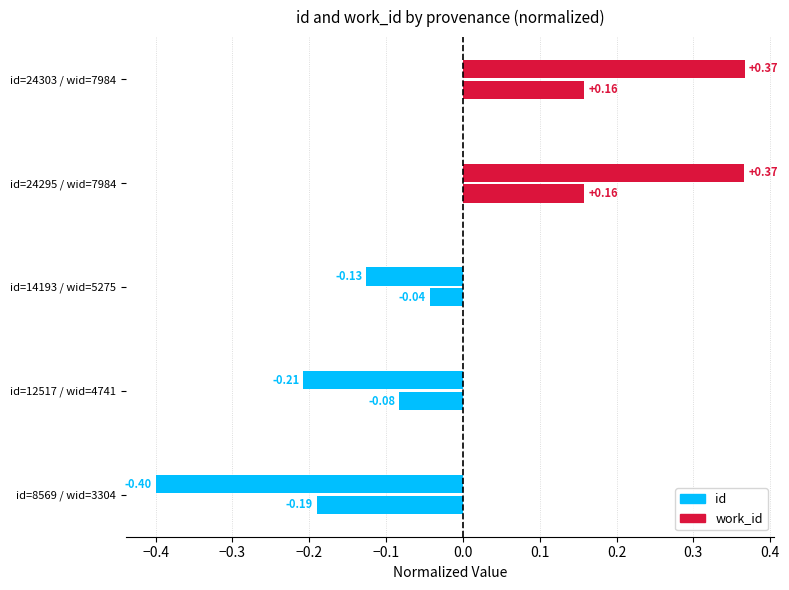

How many positive values does the work_id series have?

2